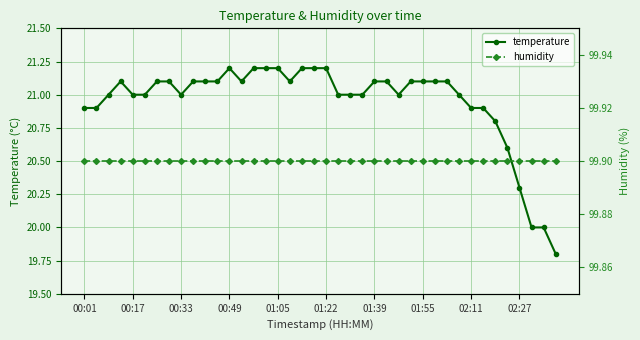

The value of humidity at 34 is 131.3. True or false?

False